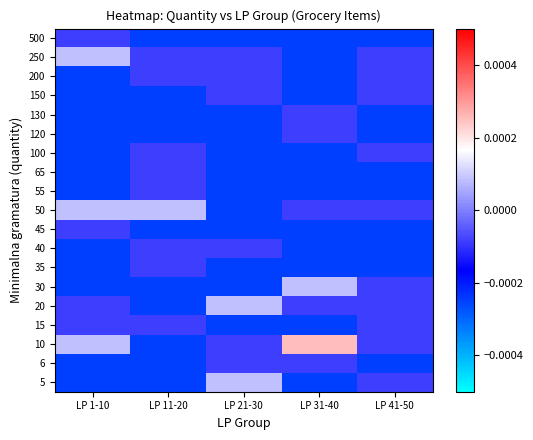

Reading right to left, extract all data points from this chart.

5: LP 41-50=-0.0	LP 31-40=-0.0	LP 21-30=0.0	LP 11-20=-0.0	LP 1-10=-0.0
6: LP 41-50=-0.0	LP 31-40=-0.0	LP 21-30=-0.0	LP 11-20=-0.0	LP 1-10=-0.0
10: LP 41-50=-0.0	LP 31-40=0.0	LP 21-30=-0.0	LP 11-20=-0.0	LP 1-10=0.0
15: LP 41-50=-0.0	LP 31-40=-0.0	LP 21-30=-0.0	LP 11-20=-0.0	LP 1-10=-0.0
20: LP 41-50=-0.0	LP 31-40=-0.0	LP 21-30=0.0	LP 11-20=-0.0	LP 1-10=-0.0
30: LP 41-50=-0.0	LP 31-40=0.0	LP 21-30=-0.0	LP 11-20=-0.0	LP 1-10=-0.0
35: LP 41-50=-0.0	LP 31-40=-0.0	LP 21-30=-0.0	LP 11-20=-0.0	LP 1-10=-0.0
40: LP 41-50=-0.0	LP 31-40=-0.0	LP 21-30=-0.0	LP 11-20=-0.0	LP 1-10=-0.0
45: LP 41-50=-0.0	LP 31-40=-0.0	LP 21-30=-0.0	LP 11-20=-0.0	LP 1-10=-0.0
50: LP 41-50=-0.0	LP 31-40=-0.0	LP 21-30=-0.0	LP 11-20=0.0	LP 1-10=0.0
55: LP 41-50=-0.0	LP 31-40=-0.0	LP 21-30=-0.0	LP 11-20=-0.0	LP 1-10=-0.0
65: LP 41-50=-0.0	LP 31-40=-0.0	LP 21-30=-0.0	LP 11-20=-0.0	LP 1-10=-0.0
100: LP 41-50=-0.0	LP 31-40=-0.0	LP 21-30=-0.0	LP 11-20=-0.0	LP 1-10=-0.0
120: LP 41-50=-0.0	LP 31-40=-0.0	LP 21-30=-0.0	LP 11-20=-0.0	LP 1-10=-0.0
130: LP 41-50=-0.0	LP 31-40=-0.0	LP 21-30=-0.0	LP 11-20=-0.0	LP 1-10=-0.0
150: LP 41-50=-0.0	LP 31-40=-0.0	LP 21-30=-0.0	LP 11-20=-0.0	LP 1-10=-0.0
200: LP 41-50=-0.0	LP 31-40=-0.0	LP 21-30=-0.0	LP 11-20=-0.0	LP 1-10=-0.0
250: LP 41-50=-0.0	LP 31-40=-0.0	LP 21-30=-0.0	LP 11-20=-0.0	LP 1-10=0.0
500: LP 41-50=-0.0	LP 31-40=-0.0	LP 21-30=-0.0	LP 11-20=-0.0	LP 1-10=-0.0